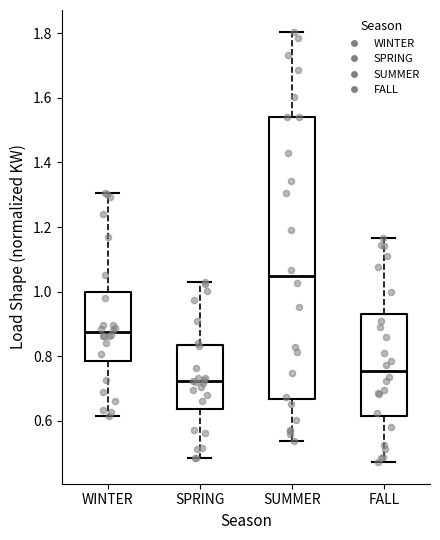

Where is the lower edge of the box for FALL on the y-axis? The values are not printed on the chart, so give them approximately, as read against the axis.

0.62